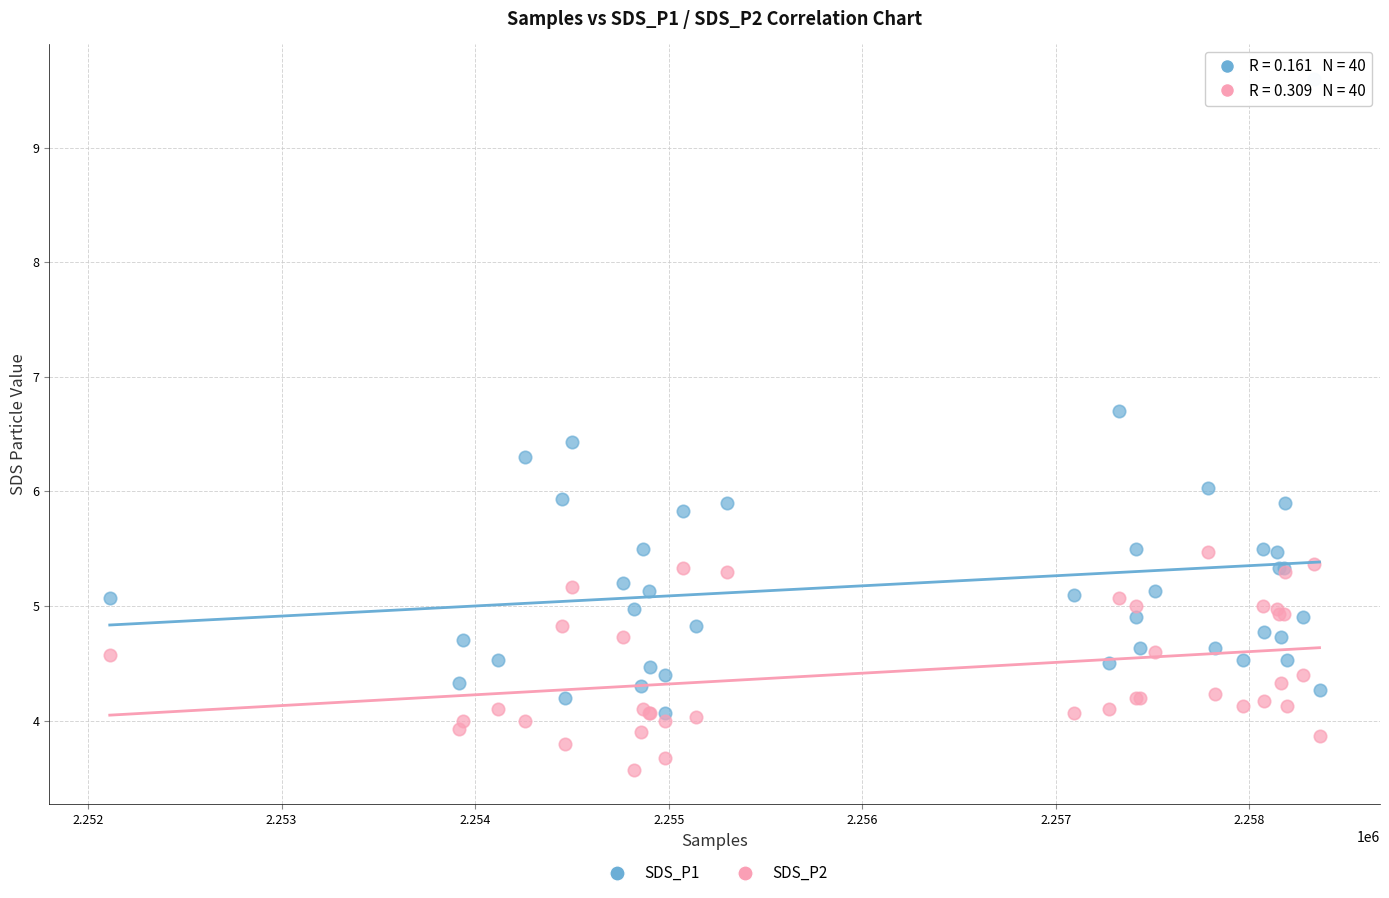

What are all the series names shown in the legend?

SDS_P1, SDS_P2